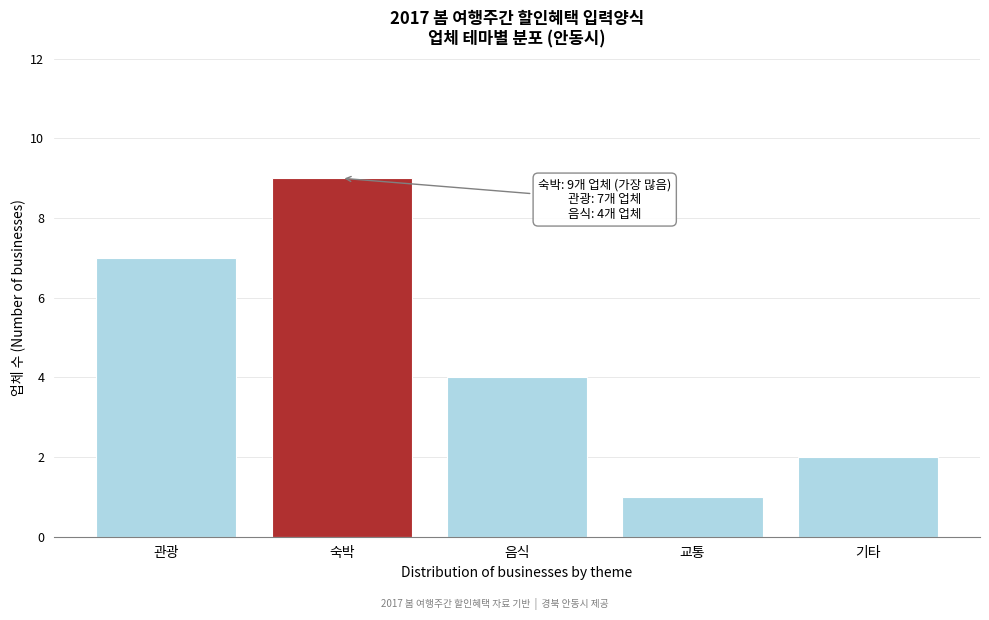

Reading left to right, what are all the values shown in this chart?

관광=7	숙박=9	음식=4	교통=1	기타=2